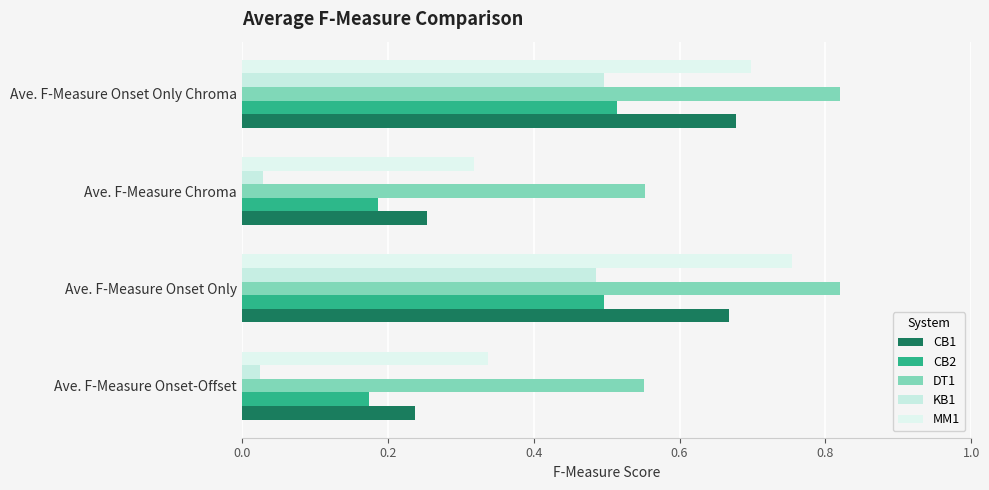

What is the value of the CB2 bar at the 2nd from the left?

0.5